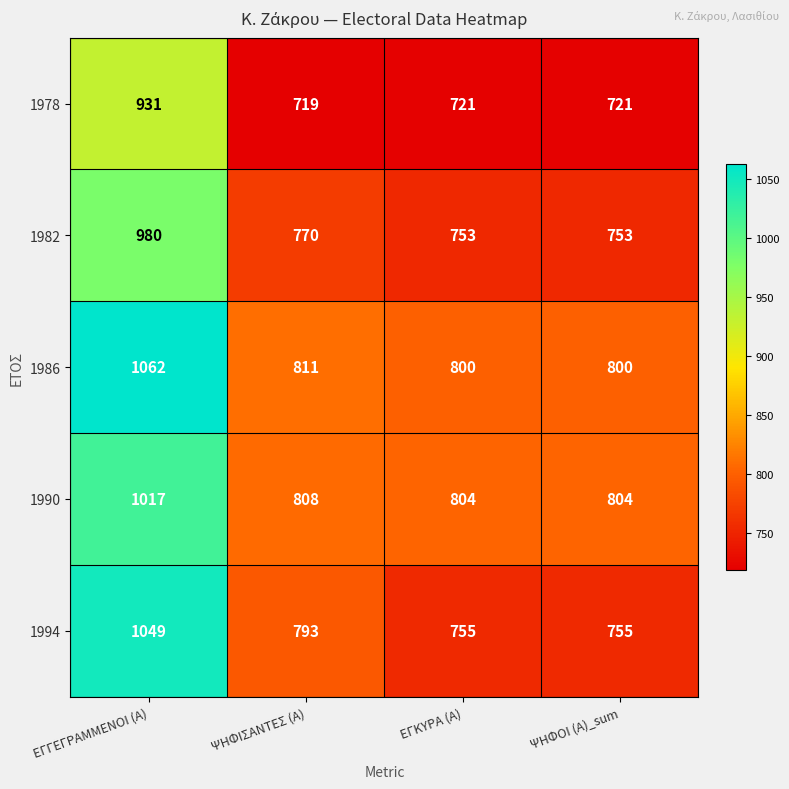

Which series changed the most between ΕΓΓΕΓΡΑΜΜΕΝΟΙ (Α) and ΨΗΦΙΣΑΝΤΕΣ (Α)?

1994